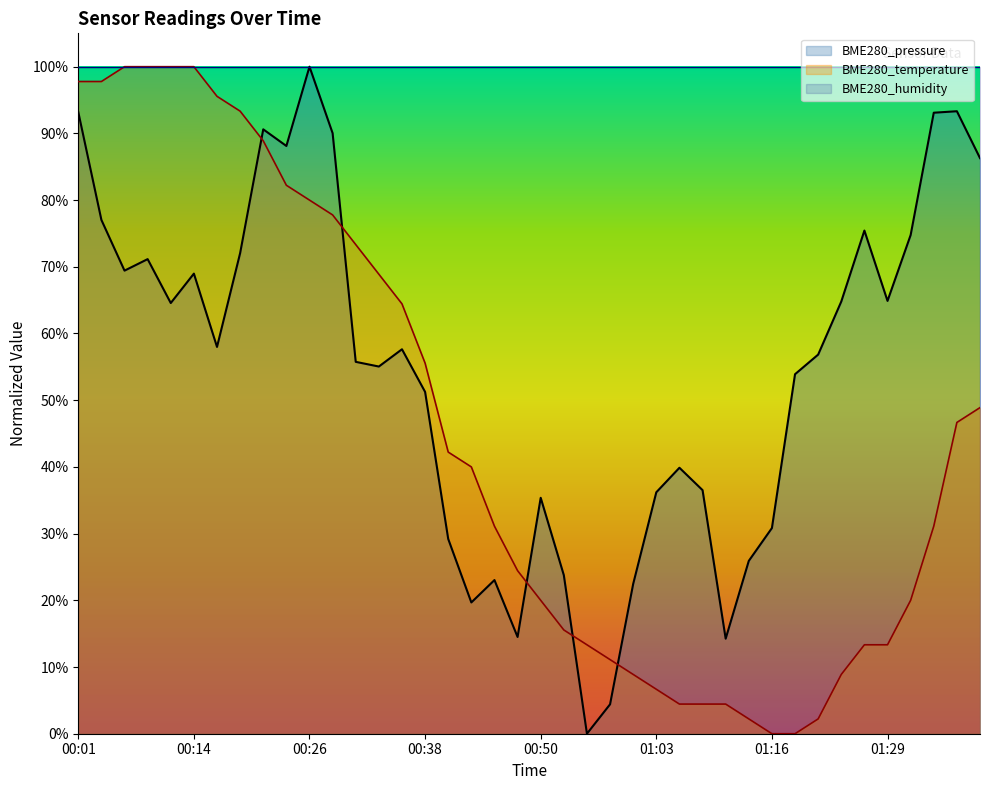

Reading right to left, transcribe all the data shown in this chart.

BME280_pressure: 86.3	93.3	93.1	74.8	64.9	75.4	64.8	56.8	53.9	30.8	25.9	14.2	36.5	39.9	36.2	22.5	4.4	0.0	23.8	35.4	14.5	23.0	19.7	29.2	51.2	57.6	55.0	55.8	90.0	100.0	88.1	90.6	72.0	58.0	69.0	64.6	71.2	69.4	77.0	93.2
BME280_temperature: 48.9	46.7	31.1	20.0	13.3	13.3	8.9	2.2	0.0	0.0	2.2	4.4	4.4	4.4	6.7	8.9	11.1	13.3	15.6	20.0	24.4	31.1	40.0	42.2	55.6	64.4	68.9	73.3	77.8	80.0	82.2	88.9	93.3	95.6	100.0	100.0	100.0	100.0	97.8	97.8